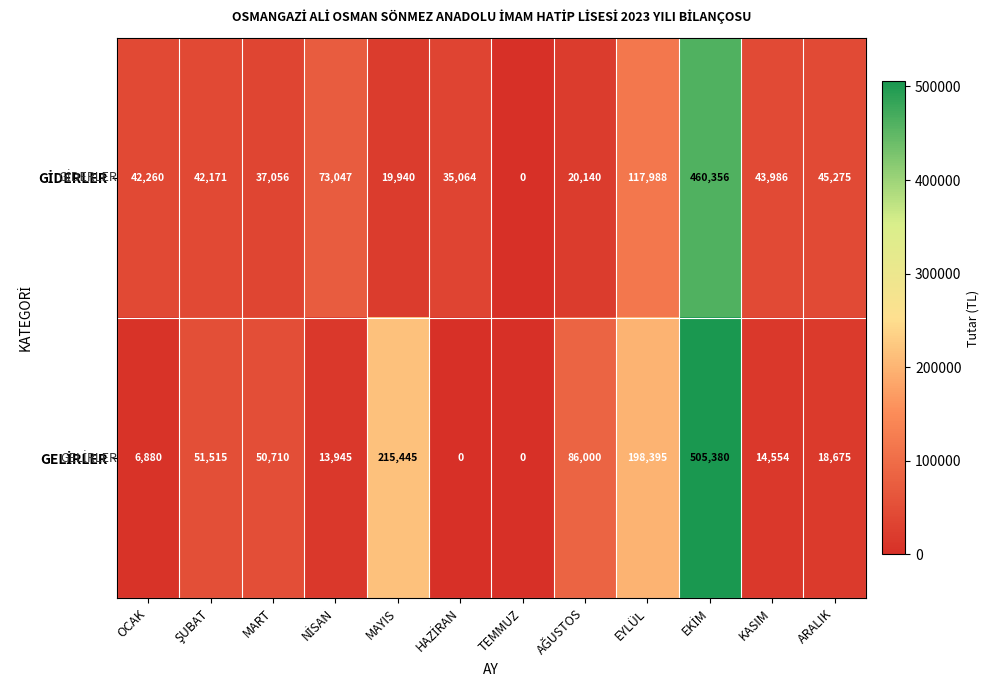

What is the difference between the highest and lowest values at MAYIS?

195505